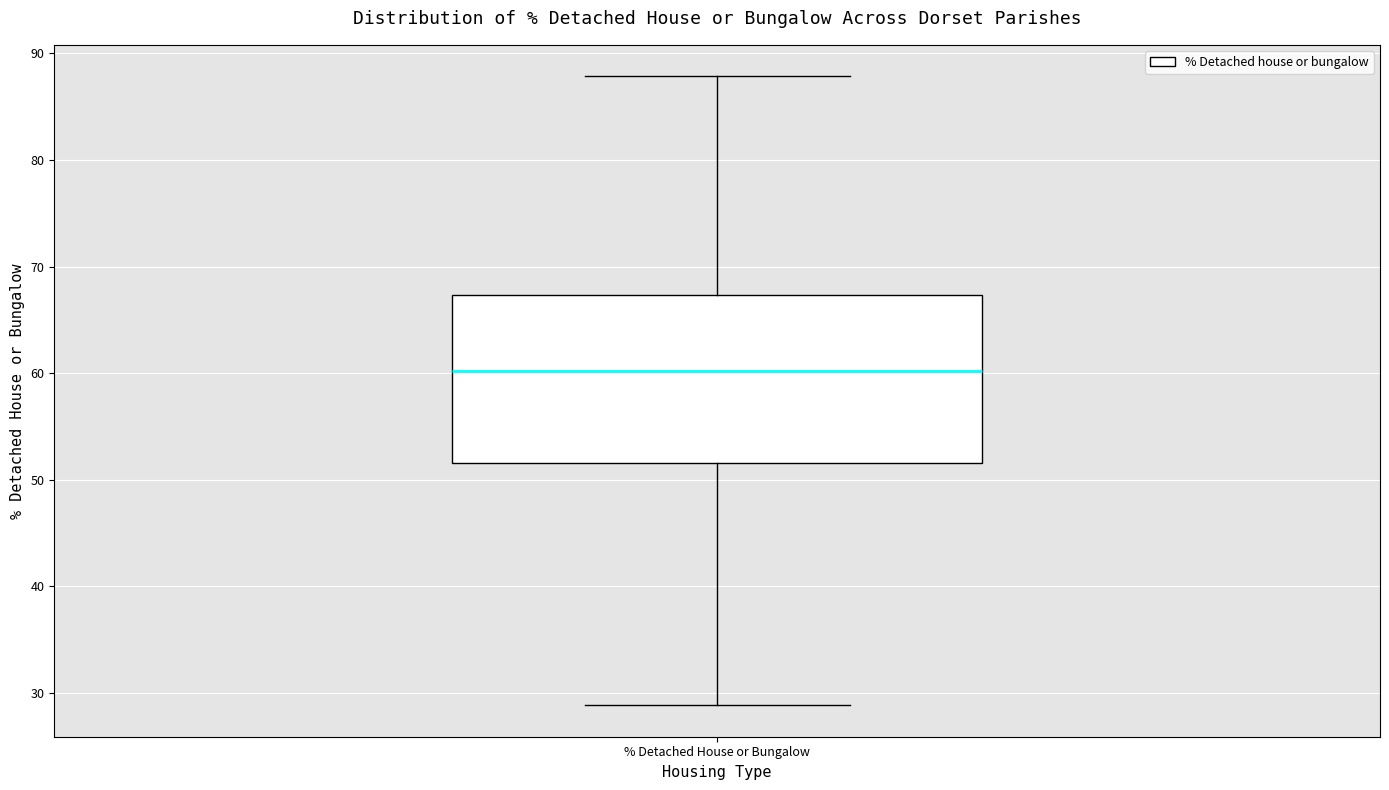

Read this box plot against the y-axis: the position of the median line, the range covered by the box, and the ends of both whiskers. The values are not printed on the chart, so give them approximately, as read against the axis.

median 60, box 52 to 67, whiskers 29 to 88